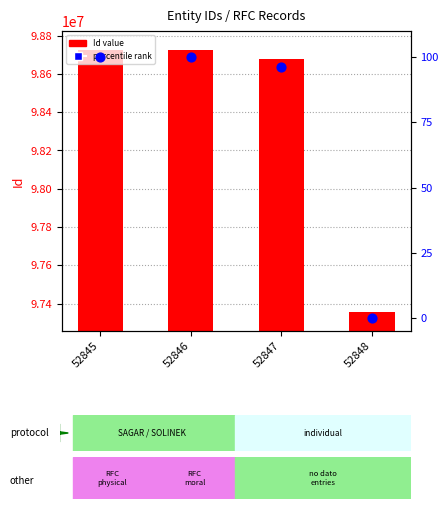

At how many categories does at least one series exceed 476471?

4